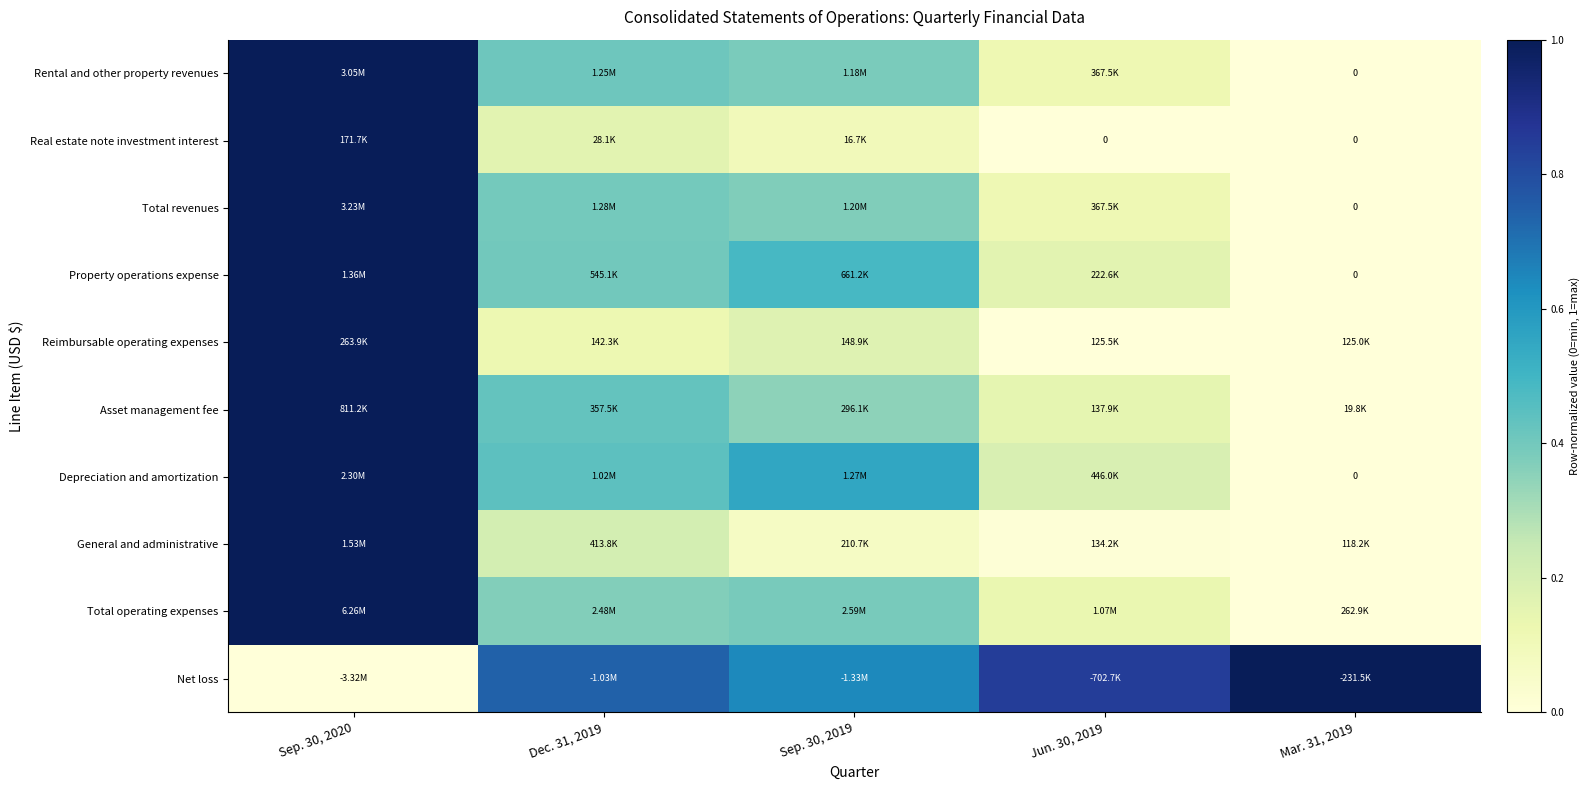

Is the value of General and administrative at Jun. 30, 2019 greater than the value of Asset management fee at Sep. 30, 2019?

No